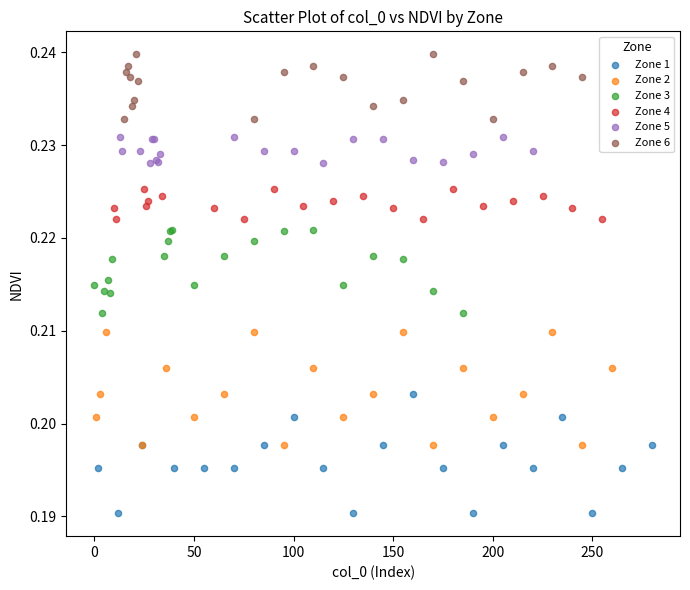

Which series contains the lowest Y value?

Zone 1